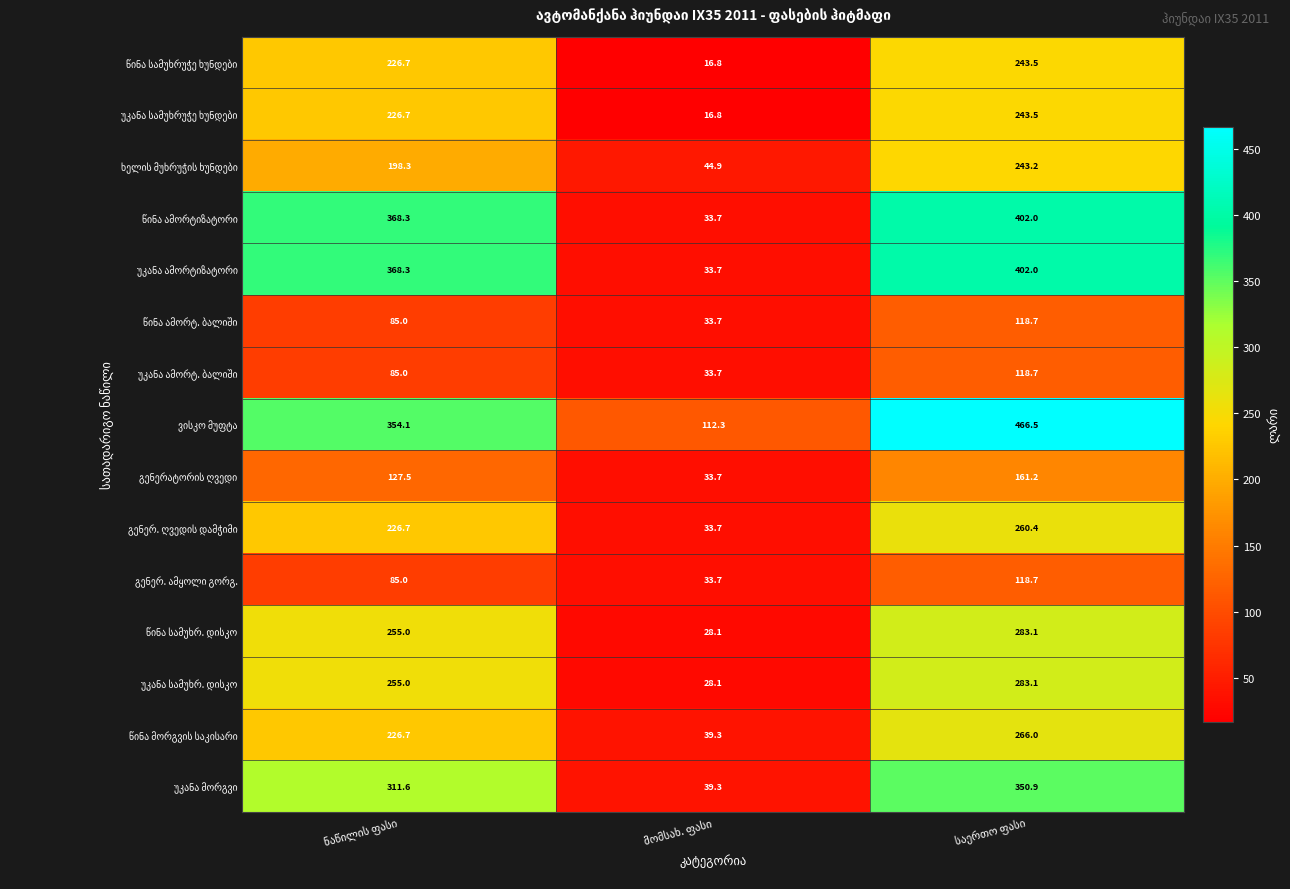

What is the smallest value displayed?

16.8